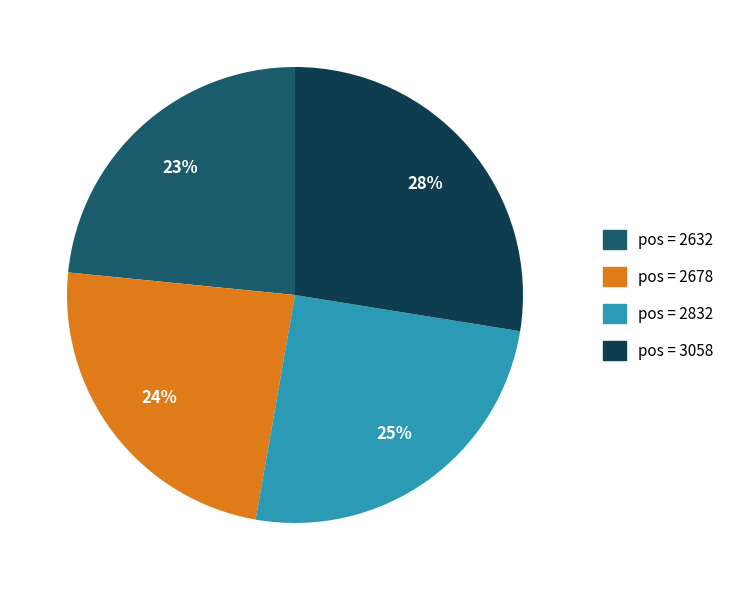

Is there any slice that represents more than half of the pie?

No